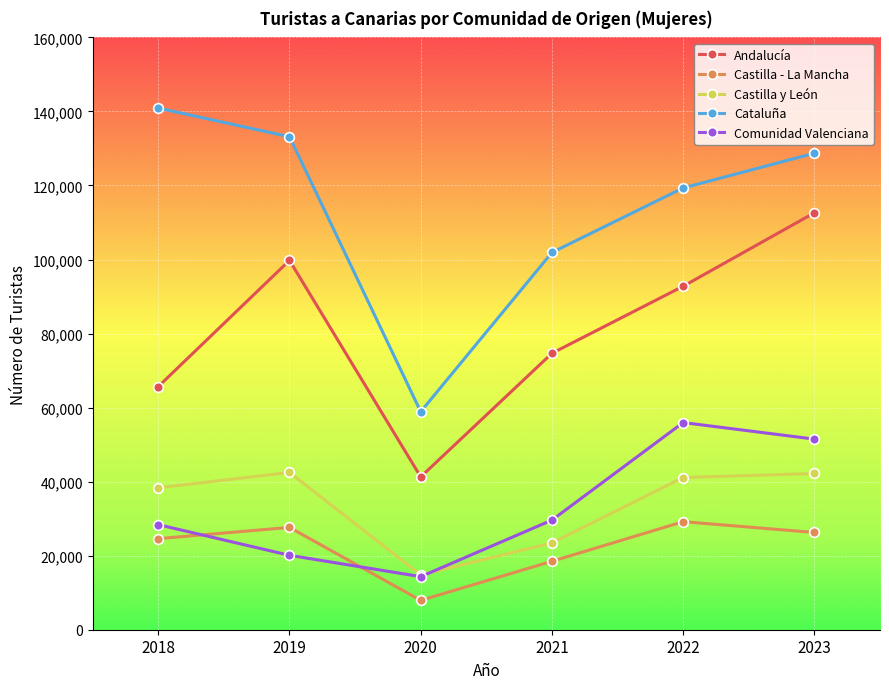

True or false: Andalucía and Castilla y León intersect in this chart.

False